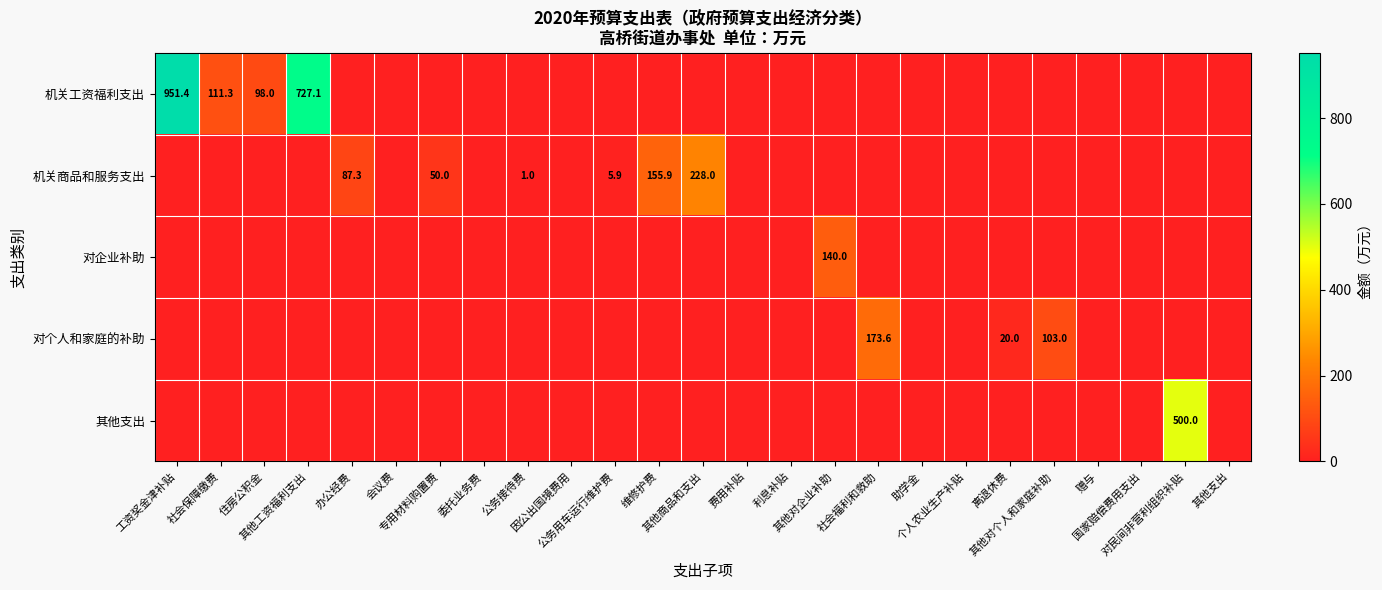

The value of 对企业补助 at 住房公积金 is 0.0. True or false?

True